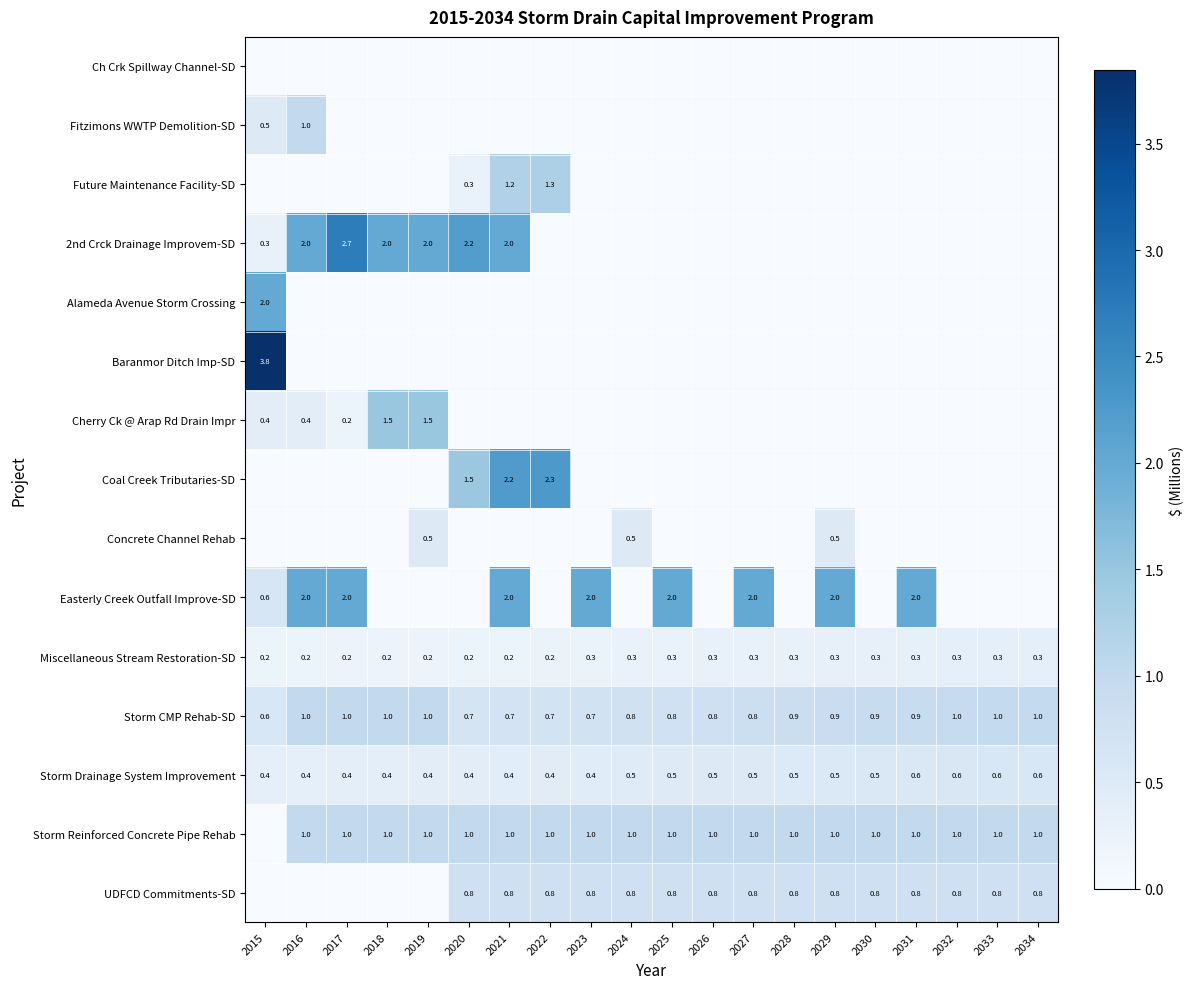

Is the value of Cherry Ck @ Arap Rd Drain Impr at 2018 greater than the value of Miscellaneous Stream Restoration-SD at 2021?

Yes